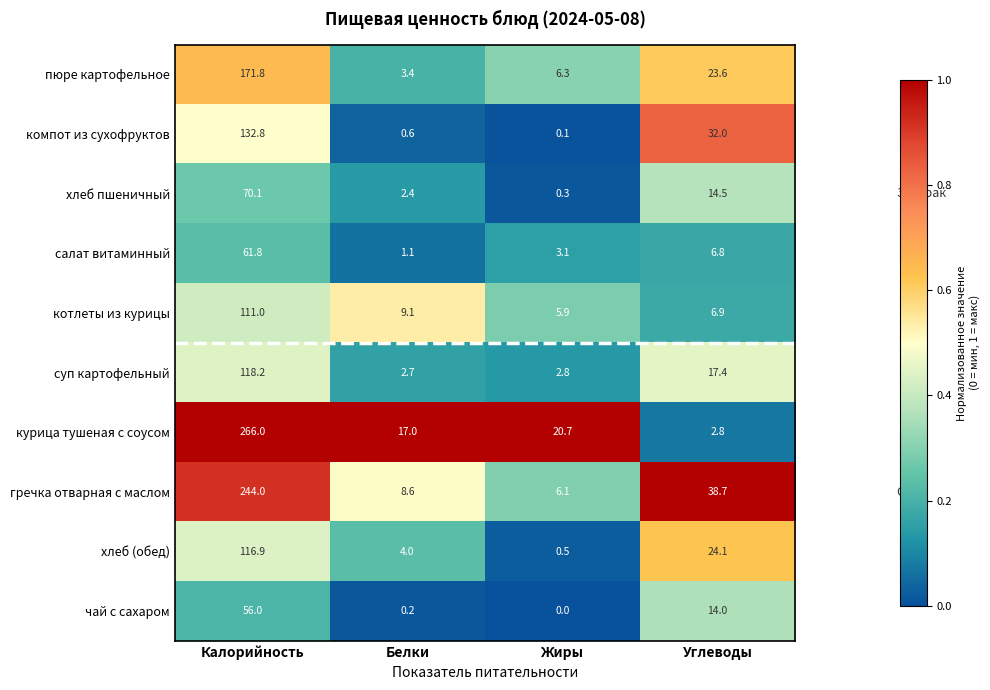

The value of суп картофельный at Калорийность is 118.2. True or false?

True